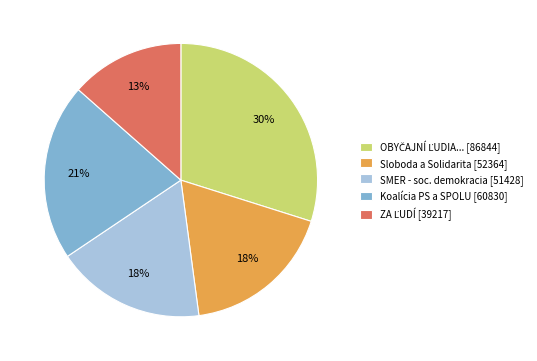

Is there any slice that represents more than half of the pie?

No